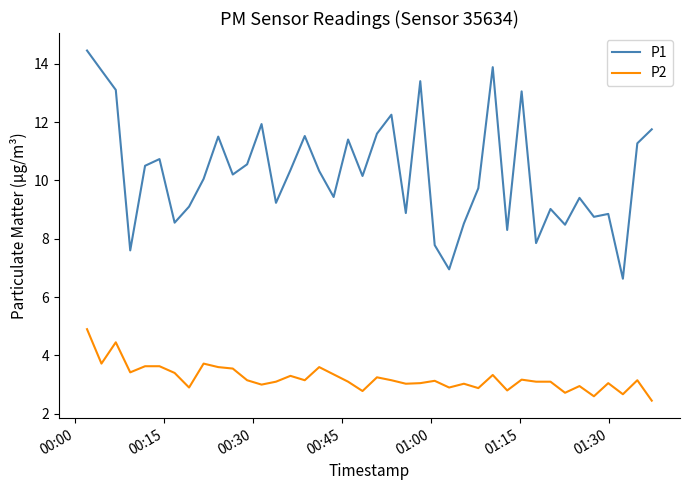

True or false: P2 and P1 cross at least once.

False